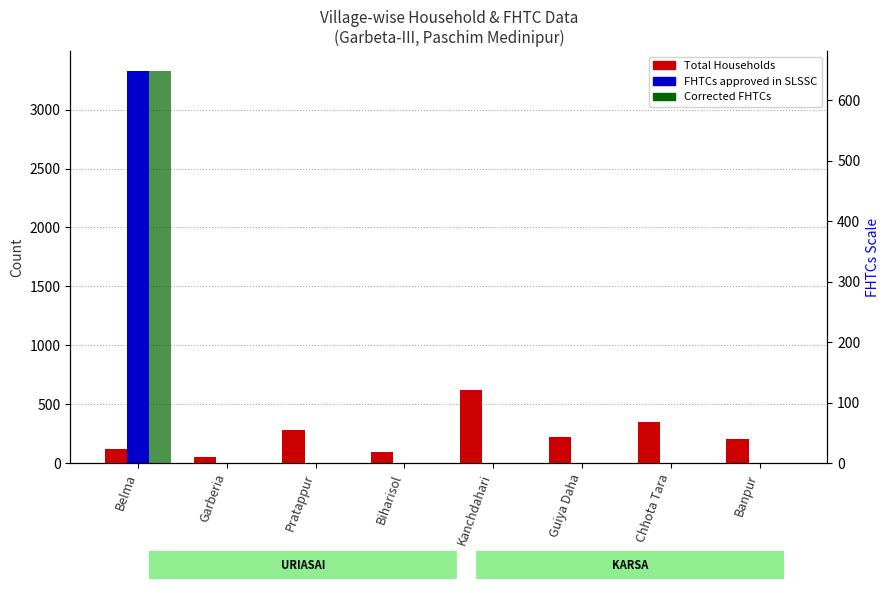

At which category is the sum across all series the highest?

Belma